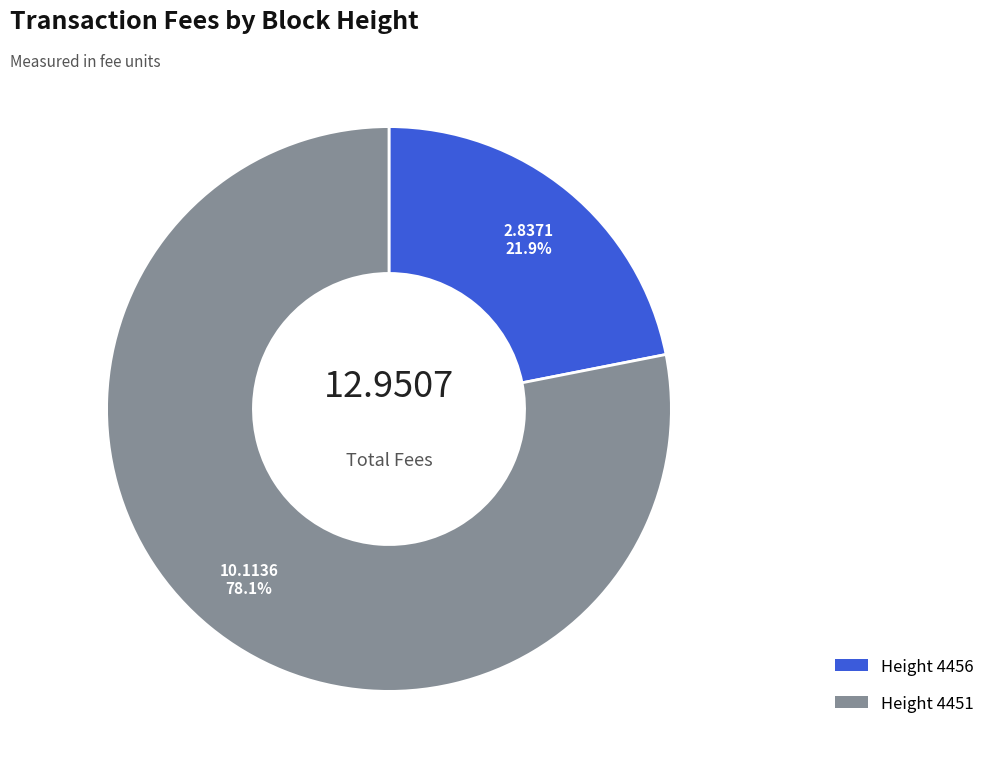

Does any single category account for the majority?

Yes